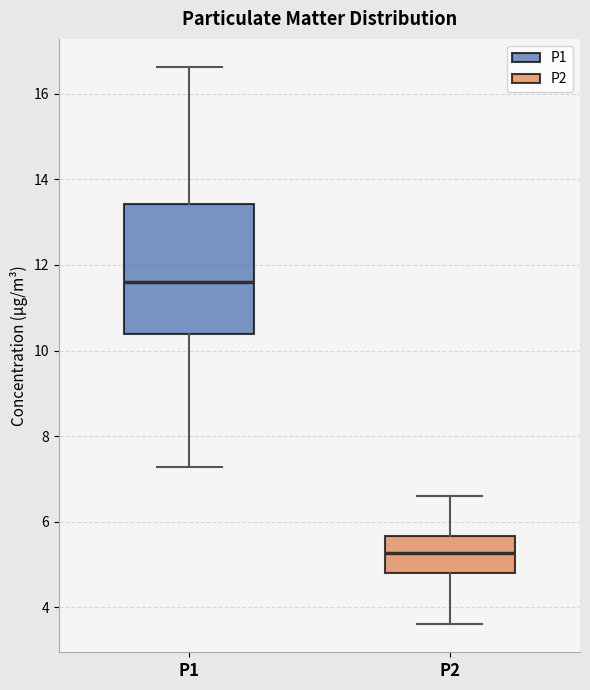

Which box's median line is the lowest?

P2